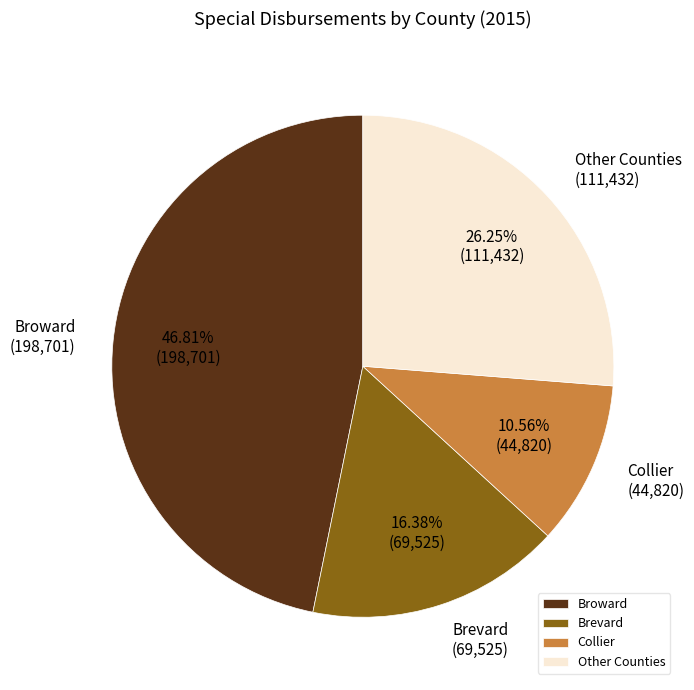

Between Brevard and Collier, which is larger?

Brevard